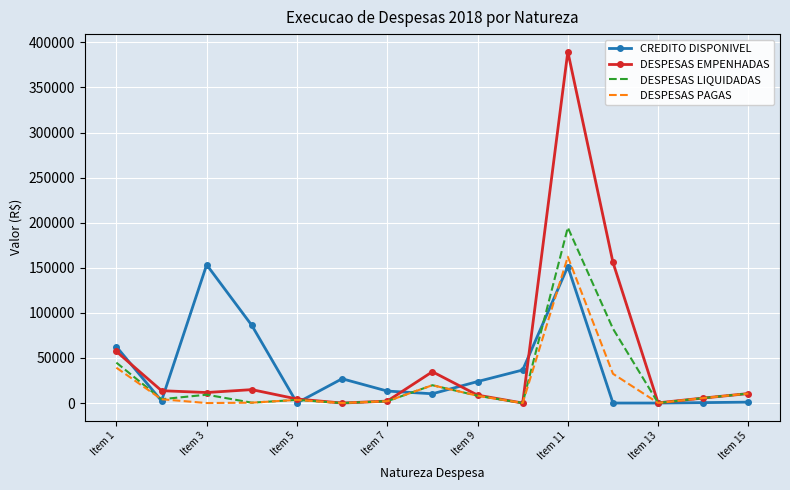

What is the maximum value shown in the chart?

389641.4